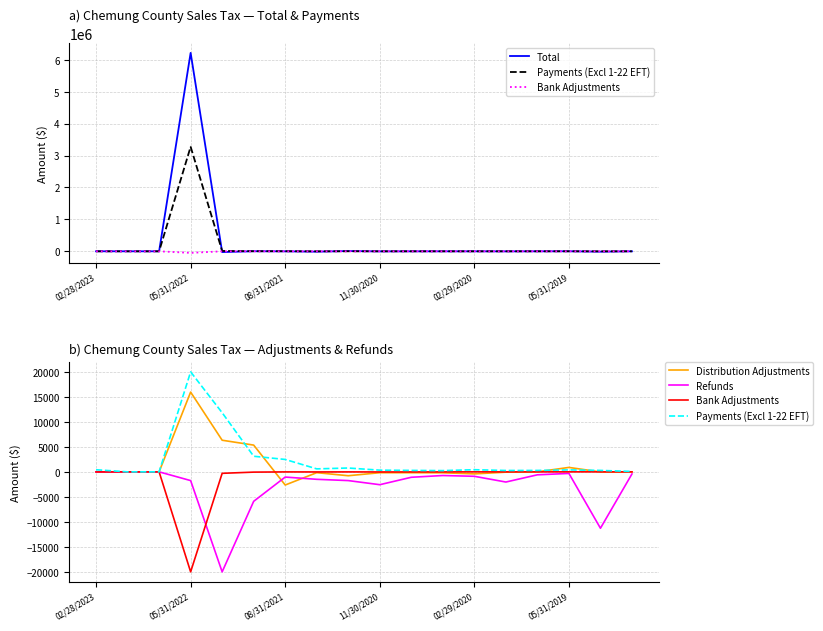

What is the average value of the Distribution Adjustments series?

1329.7